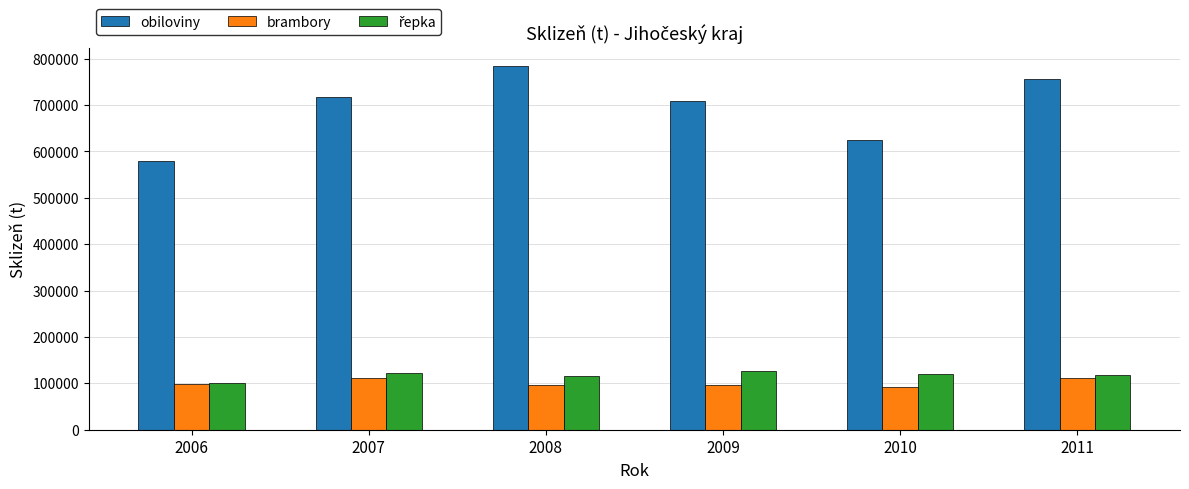

Is it true that brambory equals 155582.7 at 2006?

False